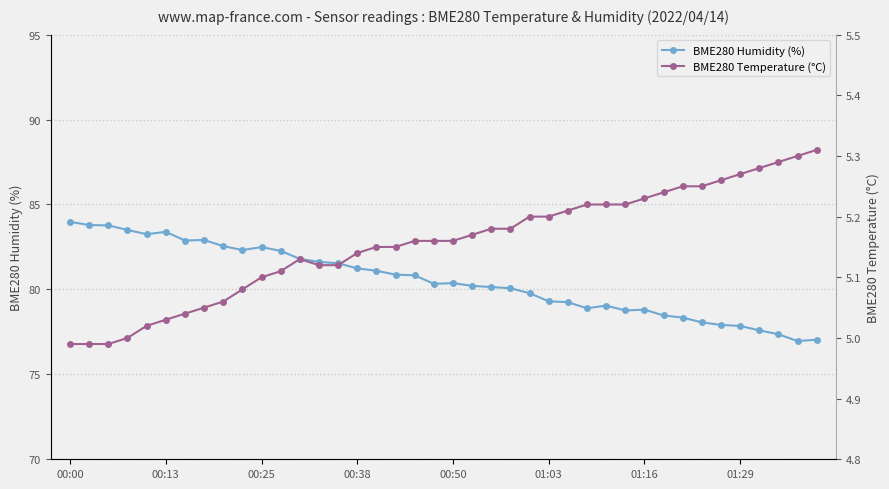

What are all the series names shown in the legend?

BME280 Humidity (%), BME280 Temperature (°C)